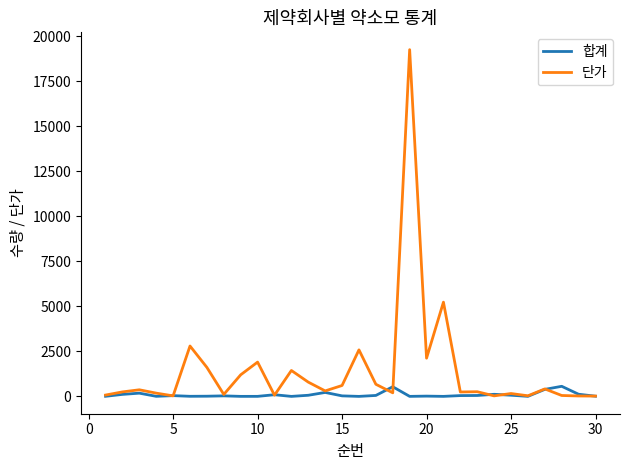

What are all the series names shown in the legend?

합계, 단가